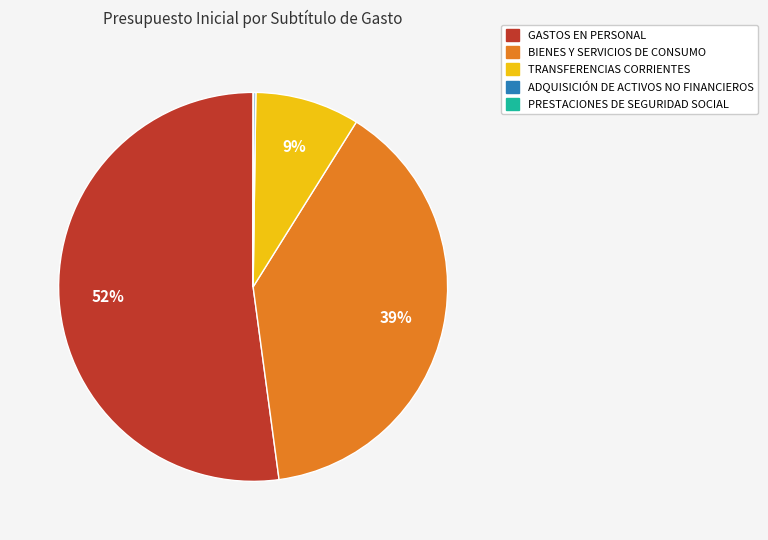

The BIENES Y SERVICIOS DE CONSUMO slice represents 39% of the pie. True or false?

True